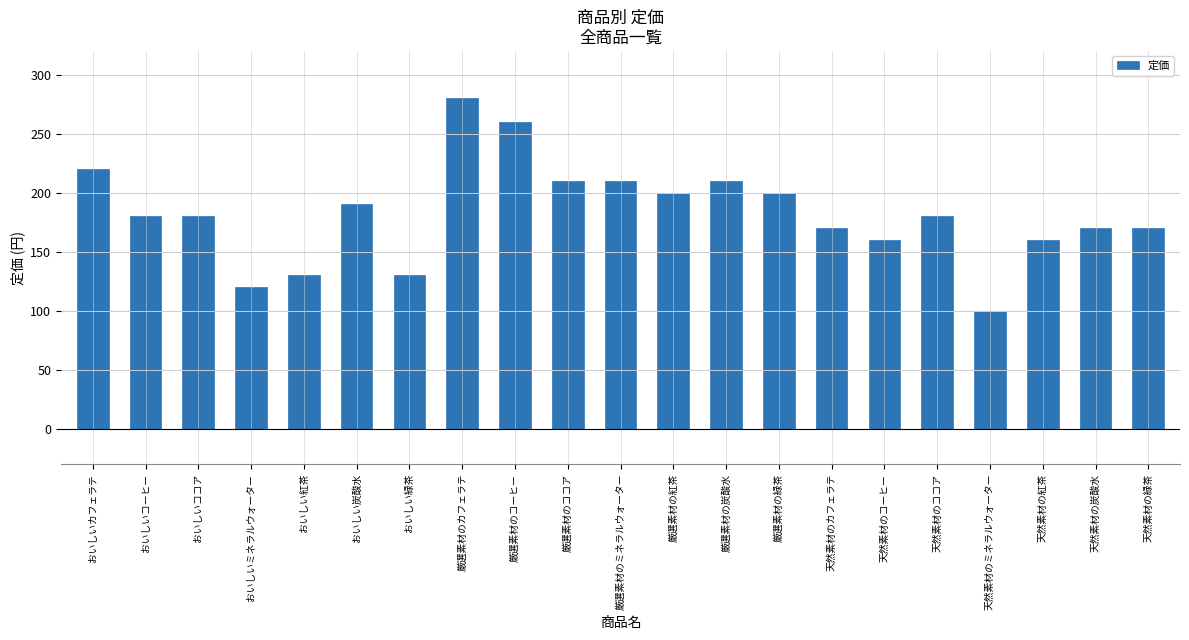

How many bars are there in total?

21